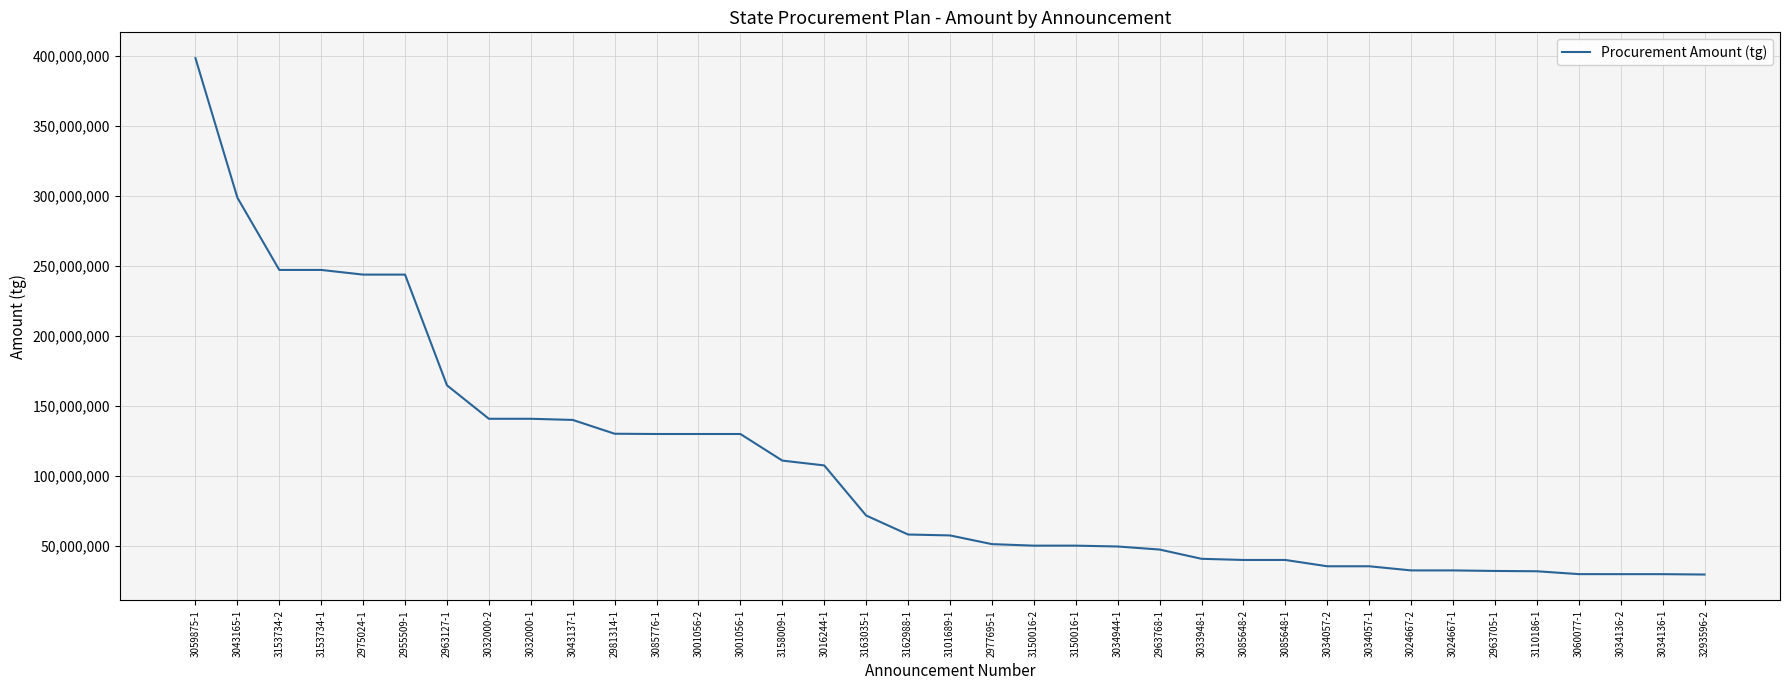

What is the difference between the values at 3043165-1 and 3085648-1?

258585975.0